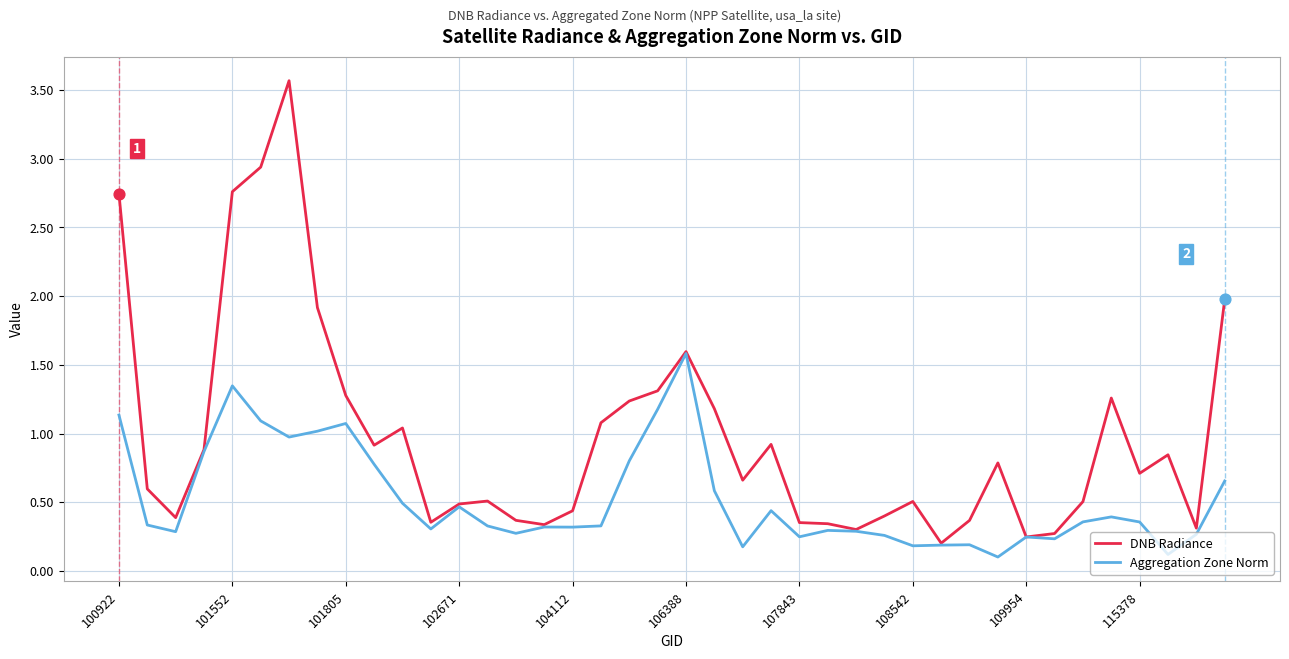

Which series has the largest range (max minus min)?

DNB Radiance